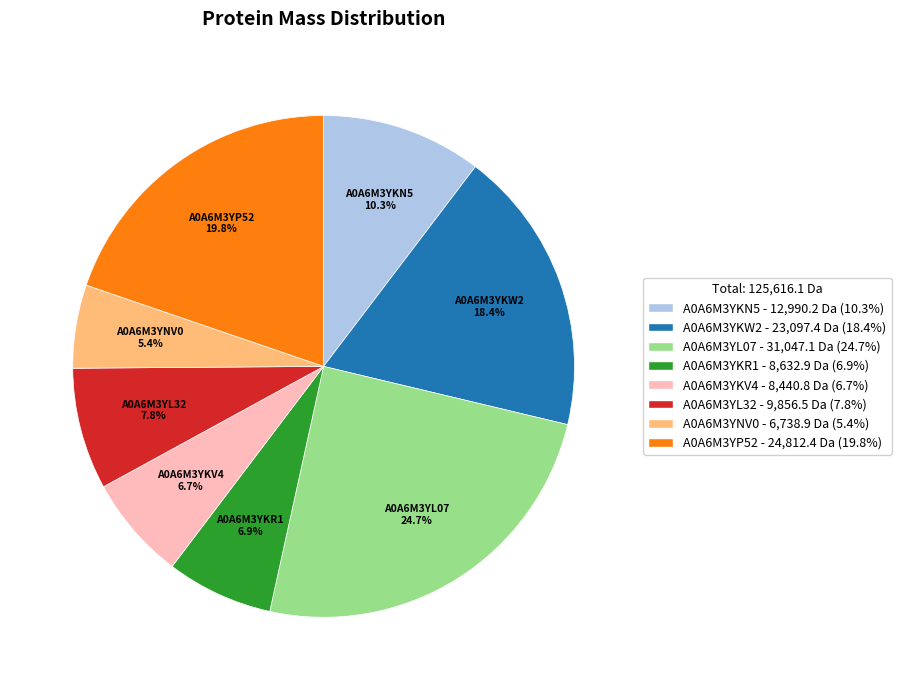

How many segments does this pie chart have?

8